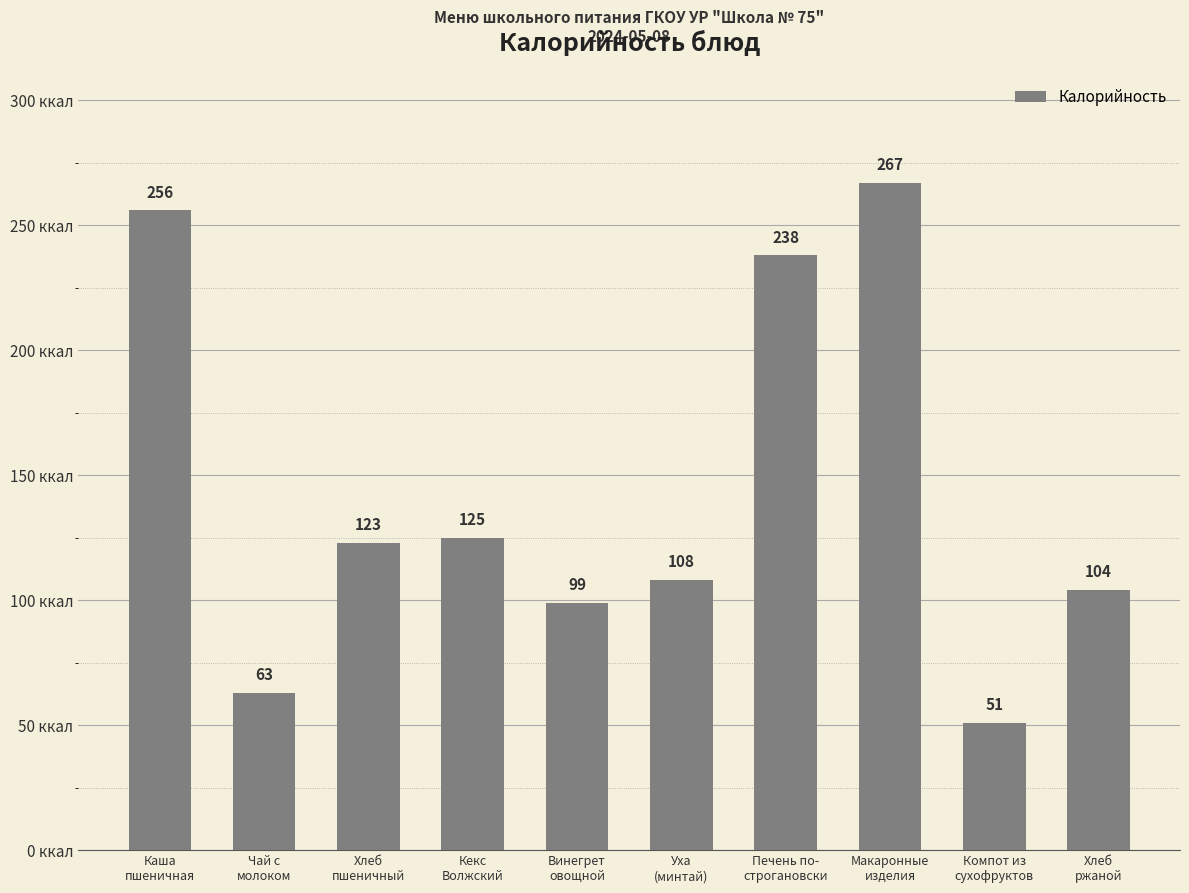

Is it true that the value at Чай с
молоком is 89?

False